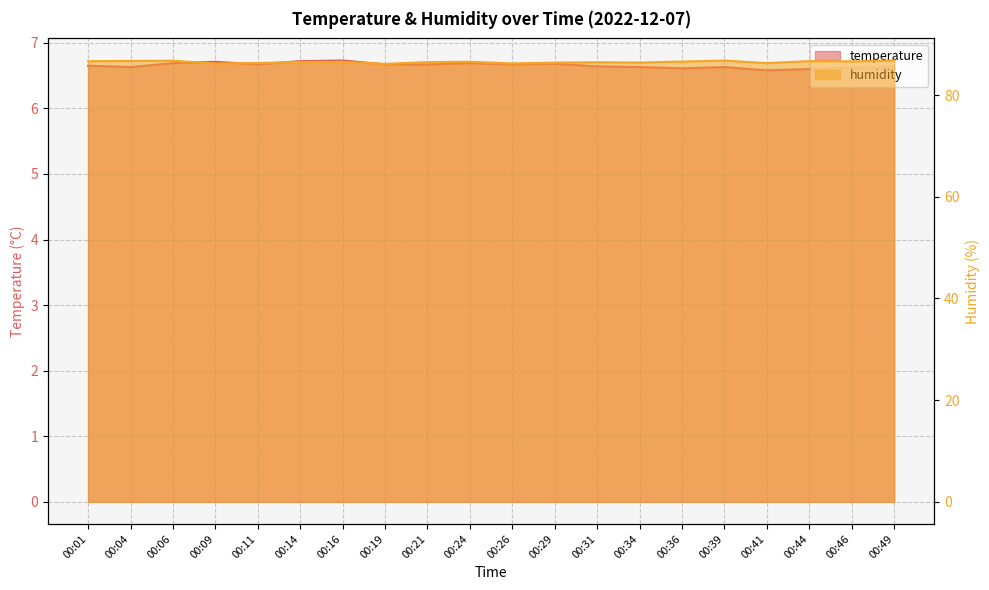

Where is humidity nearest to the value 86?

00:19